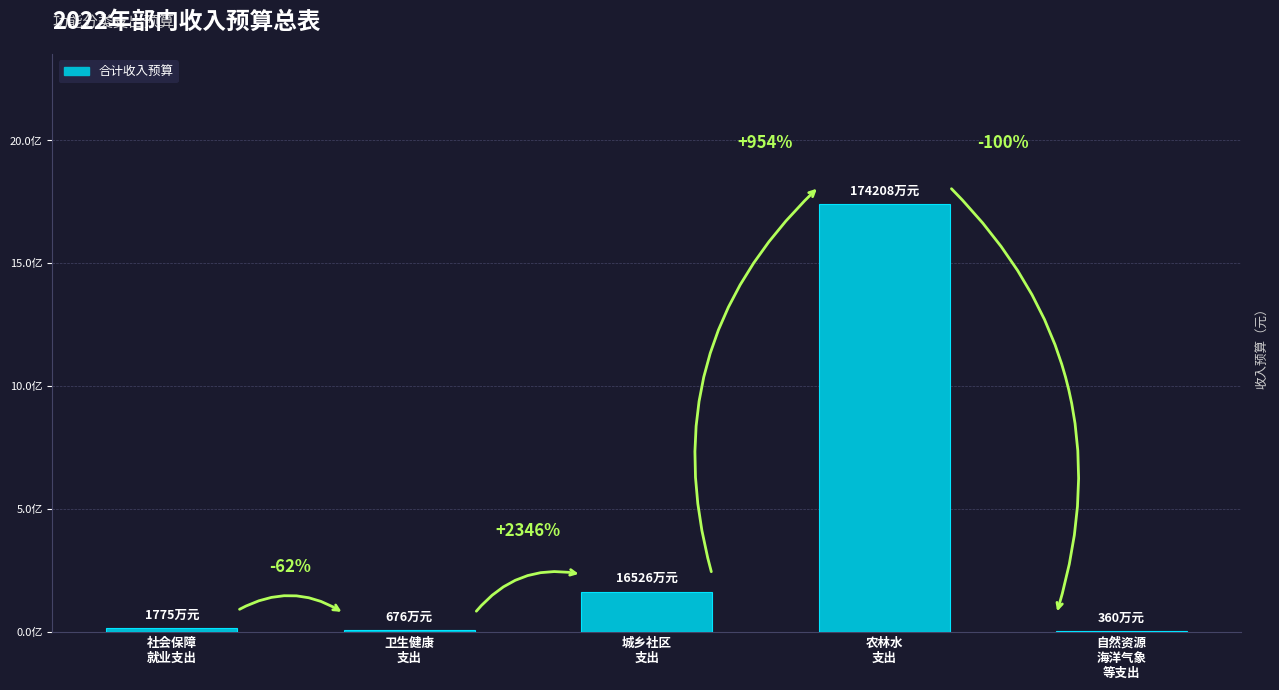

At which category does the chart reach its peak across all series?

农林水
支出